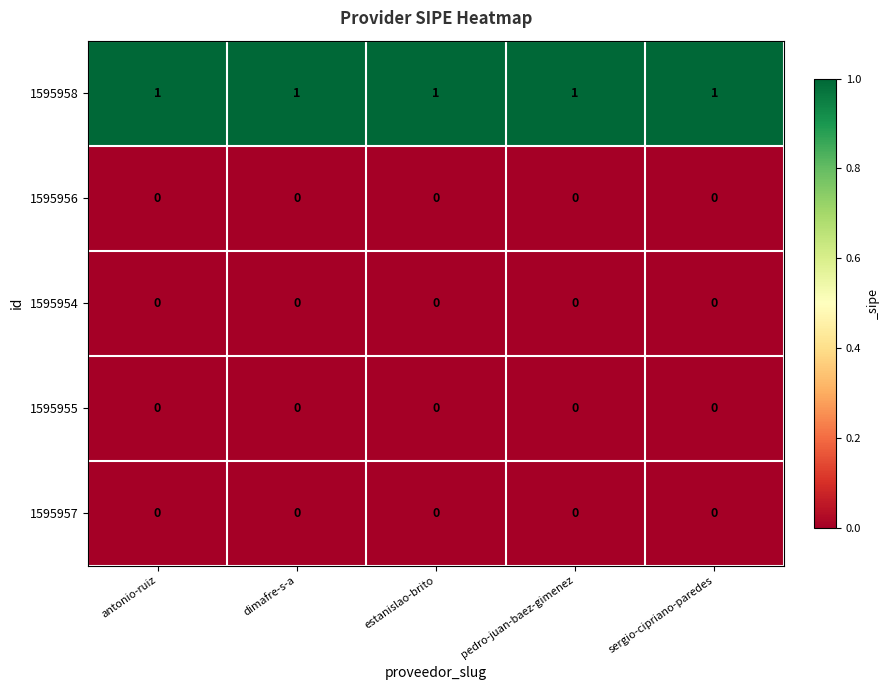

At how many categories does at least one series exceed 0?

5